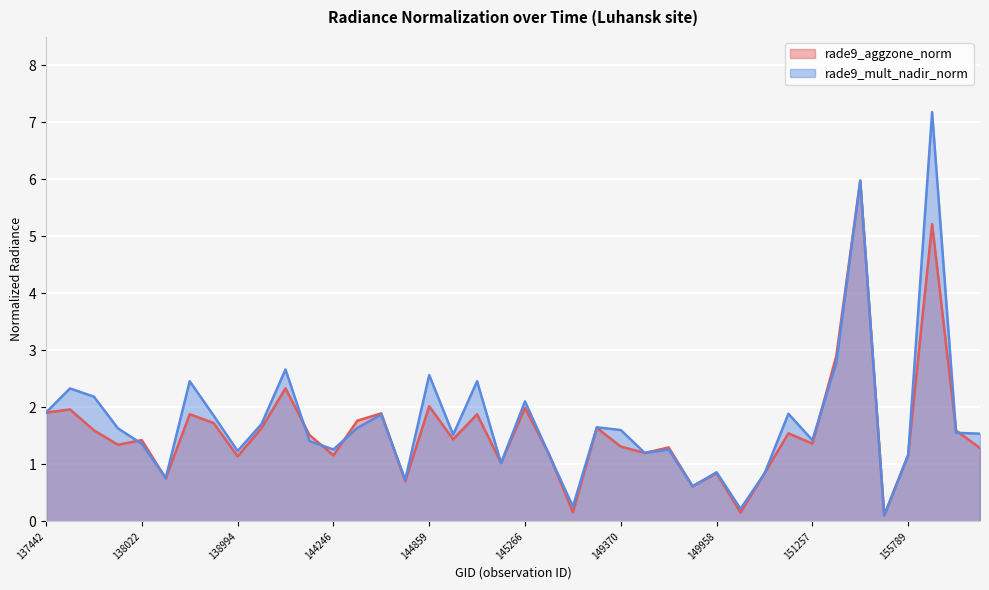

At which label does rade9_mult_nadir_norm reach its peak?

155959